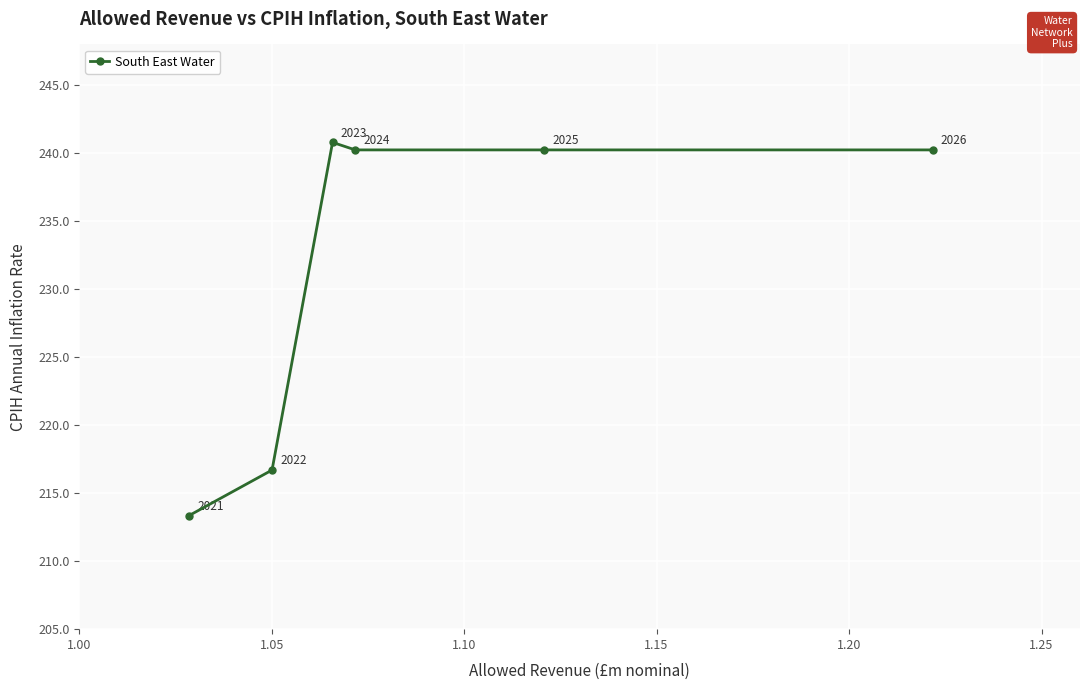

True or false: there are more than 2 points higher than both neighbors.

False